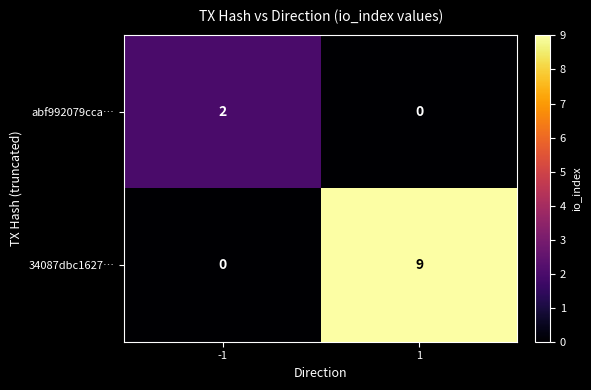

Reading left to right, list all the values displayed in this chart.

abf992079cca…: -1=2	1=0
34087dbc1627…: -1=0	1=9